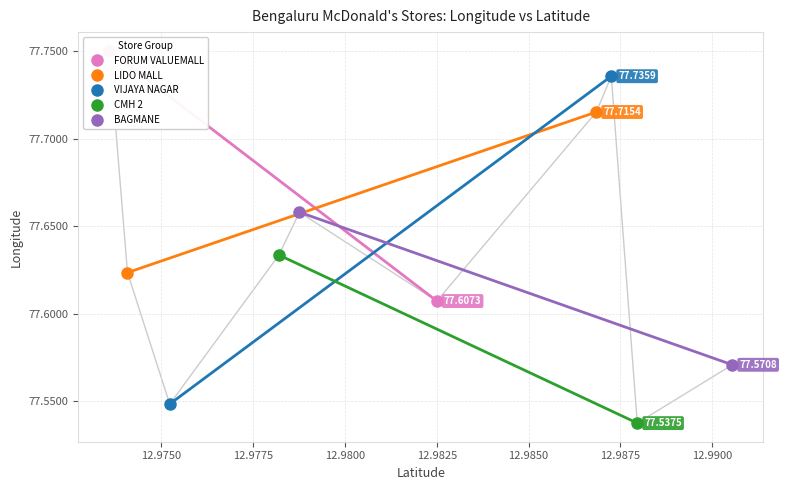

True or false: CMH 2 has a value of 77.6 at 12.978763.

True